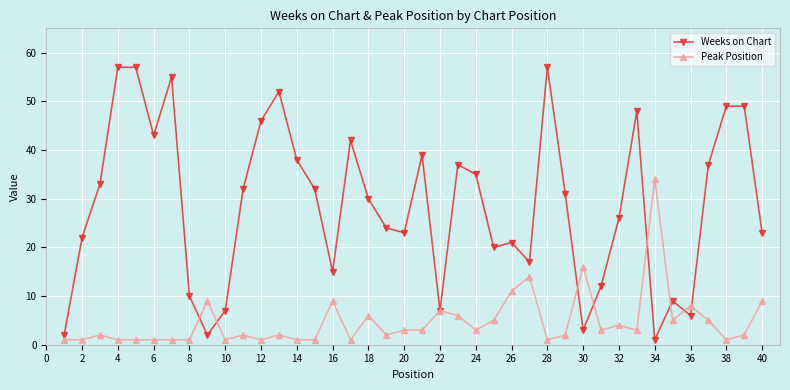

Reading left to right, what are all the values shown in this chart?

Weeks on Chart: 2	22	33	57	57	43	55	10	2	7	32	46	52	38	32	15	42	30	24	23	39	7	37	35	20	21	17	57	31	3	12	26	48	1	9	6	37	49	49	23
Peak Position: 1	1	2	1	1	1	1	1	9	1	2	1	2	1	1	9	1	6	2	3	3	7	6	3	5	11	14	1	2	16	3	4	3	34	5	8	5	1	2	9